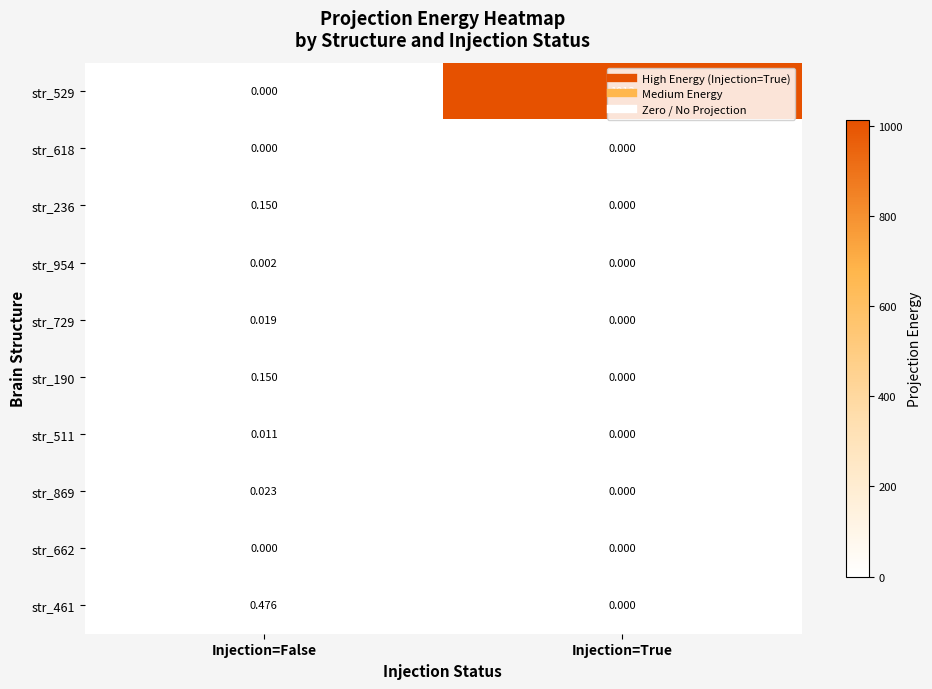

Which category has the highest value in the str_190 series?

Injection=False